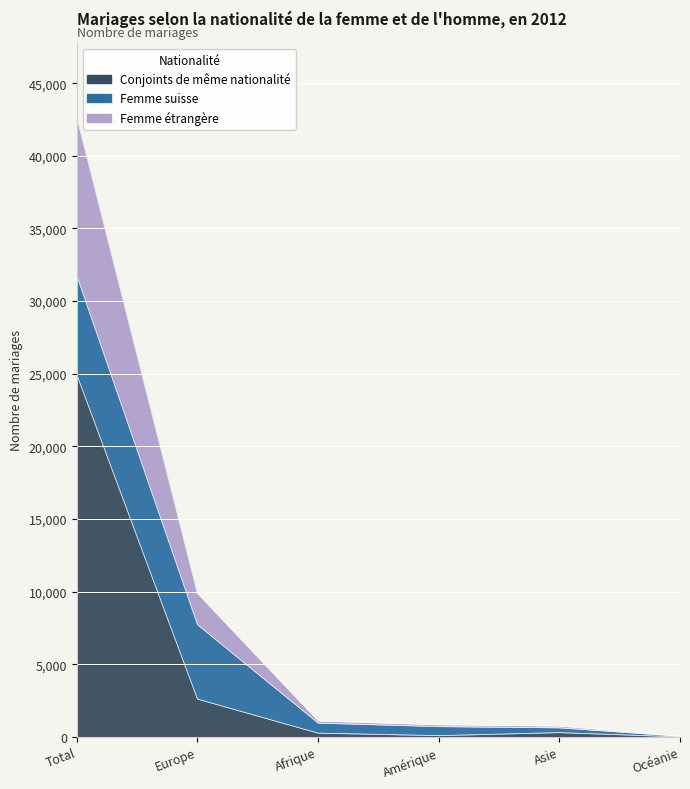

True or false: Conjoints de même nationalité has a value of 7223 at Total.

False